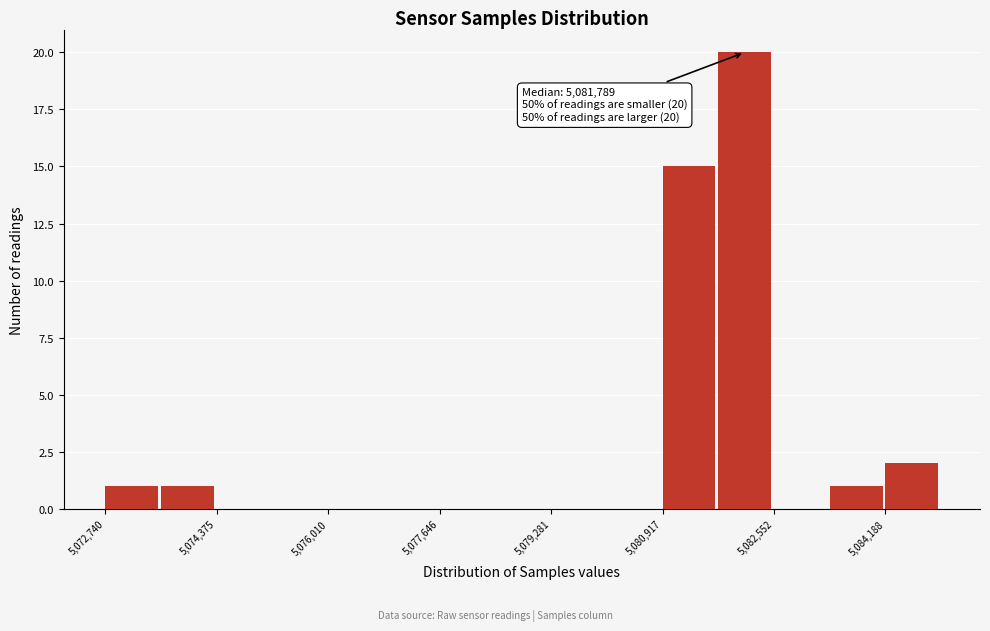

Over which range of the x-axis is the bar tallest?

5081800 to 5082600